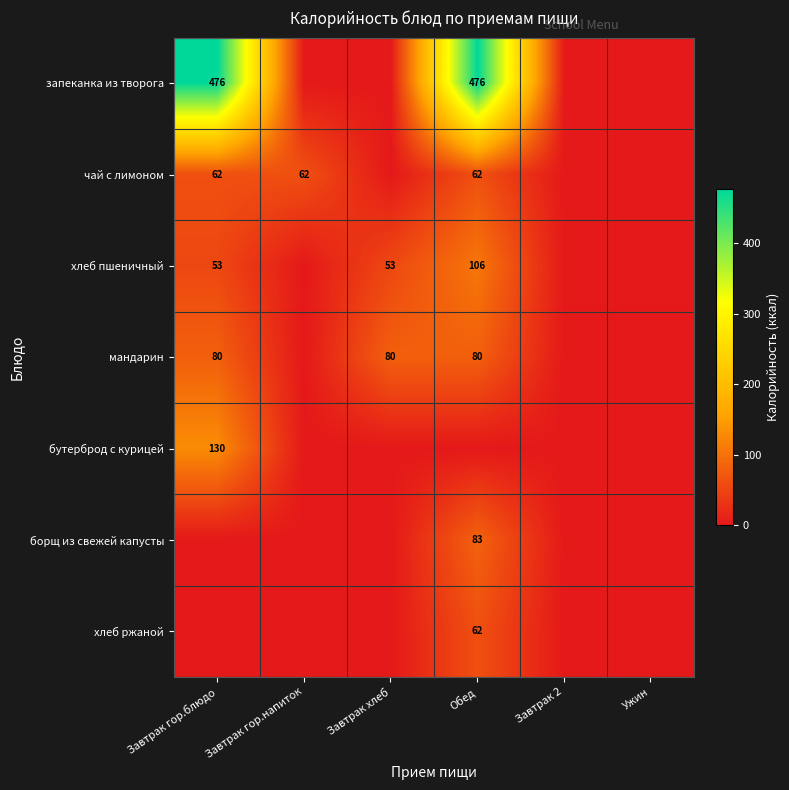

True or false: запеканка из творога has a value of 713 at Завтрак гор.блюдо.

False